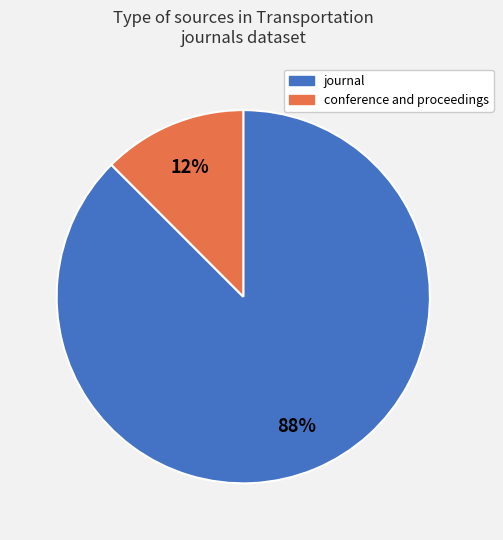

Is there a majority slice in this chart?

Yes